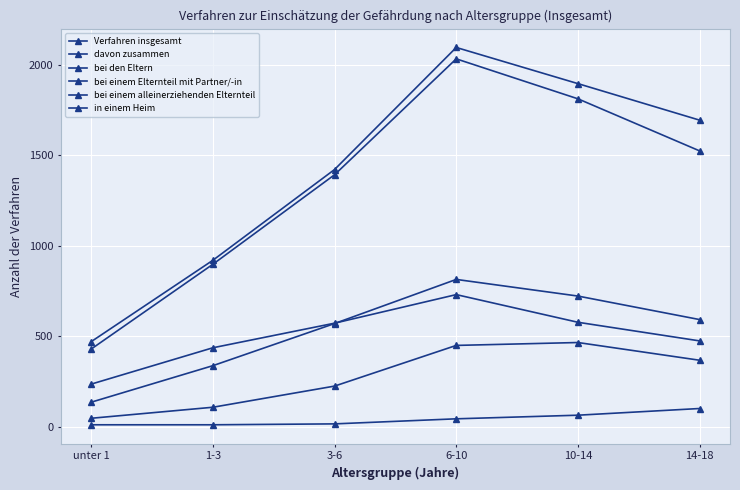

Which series has the largest range (max minus min)?

Verfahren insgesamt